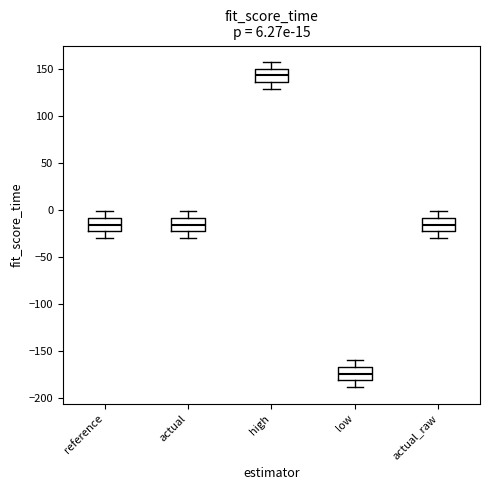

Which box has the lowest median line?

low